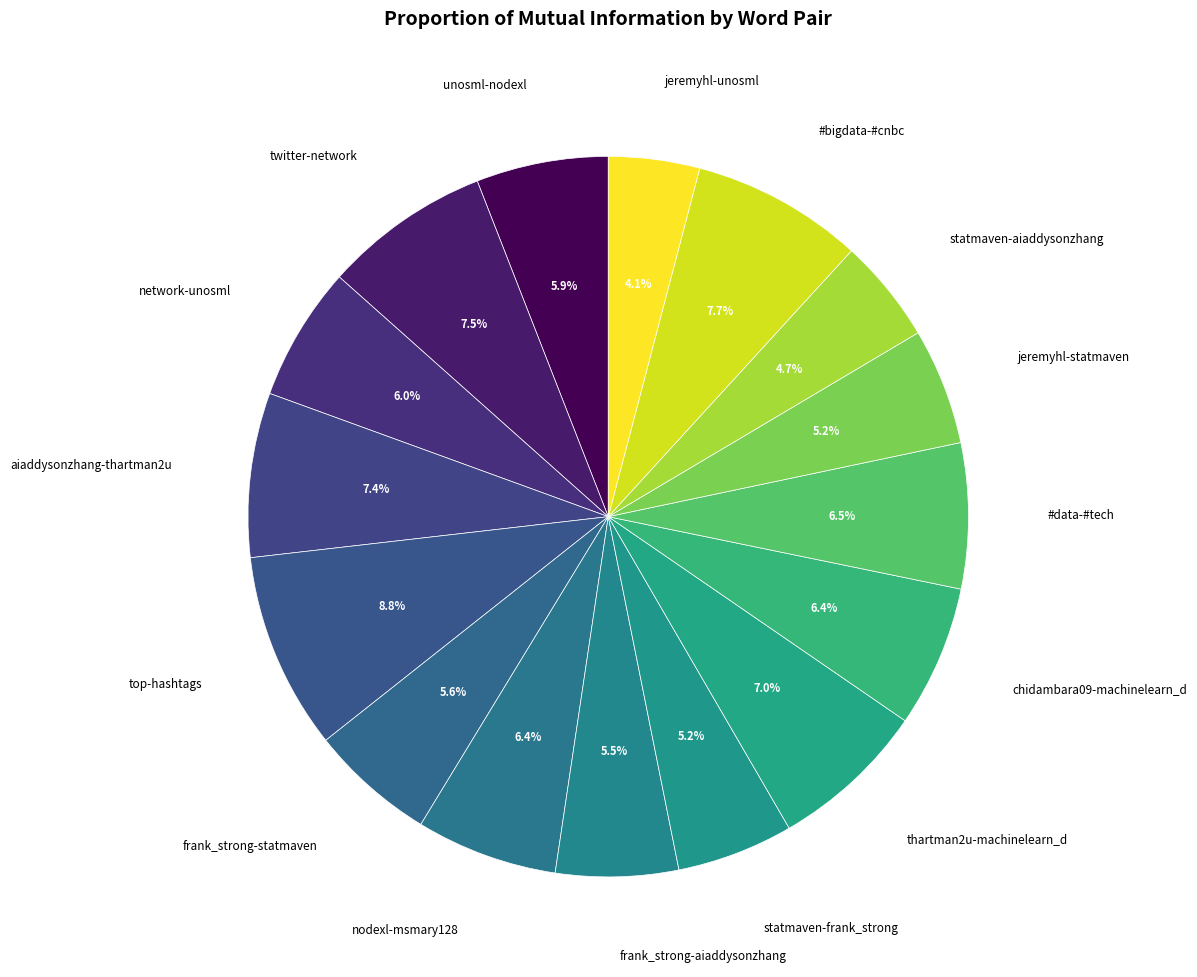

To the nearest percent, what is the average slice percentage?

6%